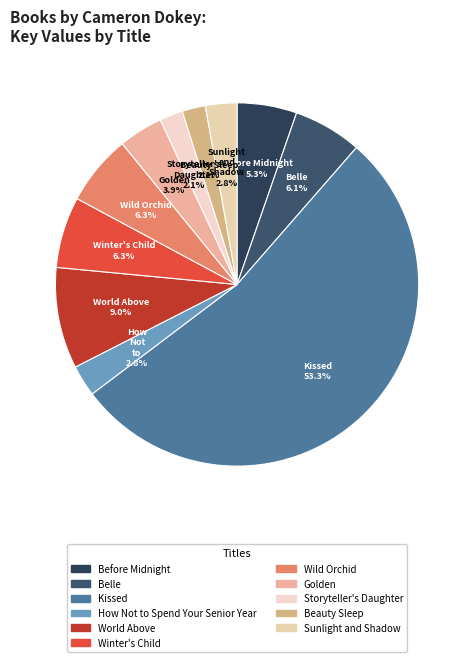

Is there a majority slice in this chart?

Yes